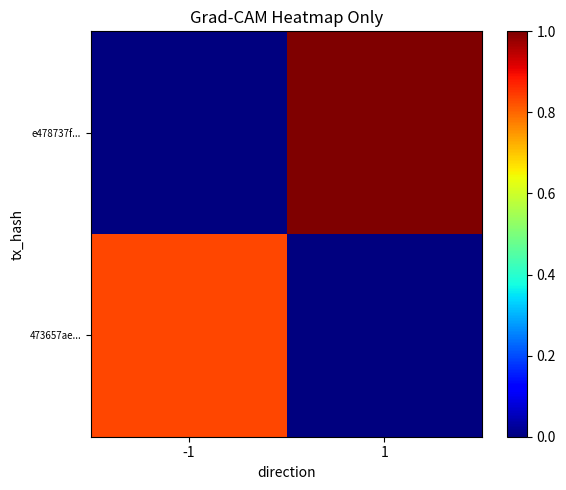

Reading right to left, transcribe all the data shown in this chart.

473657ae...: 1=0.0	-1=0.8
e478737f...: 1=1.0	-1=0.0